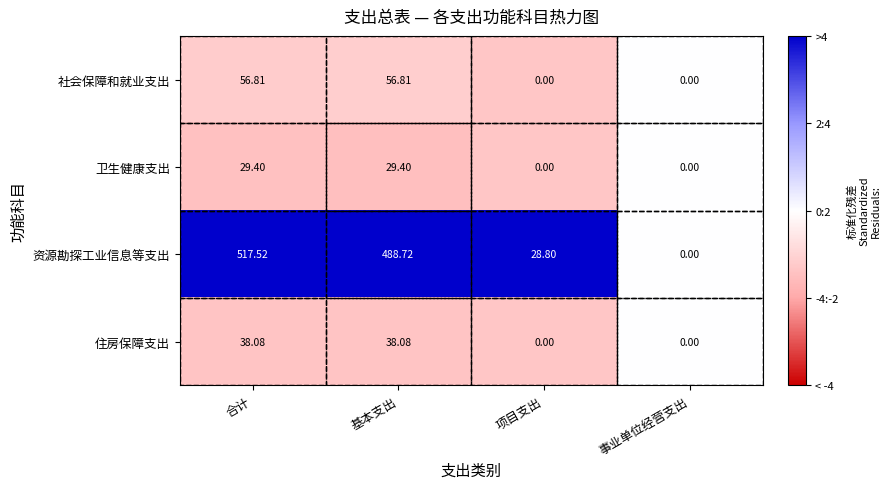

Which category has the highest value across all series?

合计